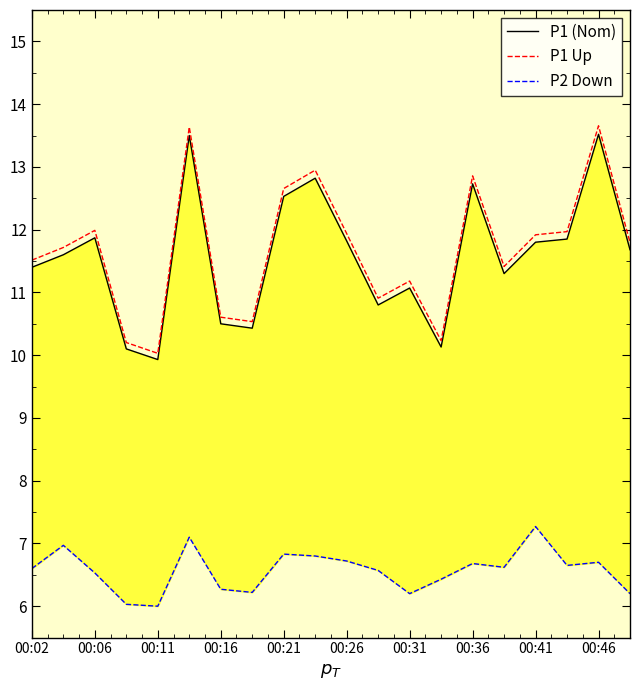

True or false: P1 Up and P1 (Nom) intersect in this chart.

False